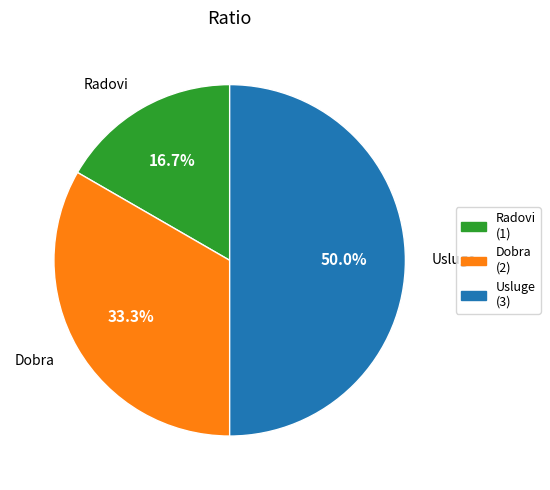

What is the ratio of the value at Dobra (2) to the value at Radovi (1)?

2.0